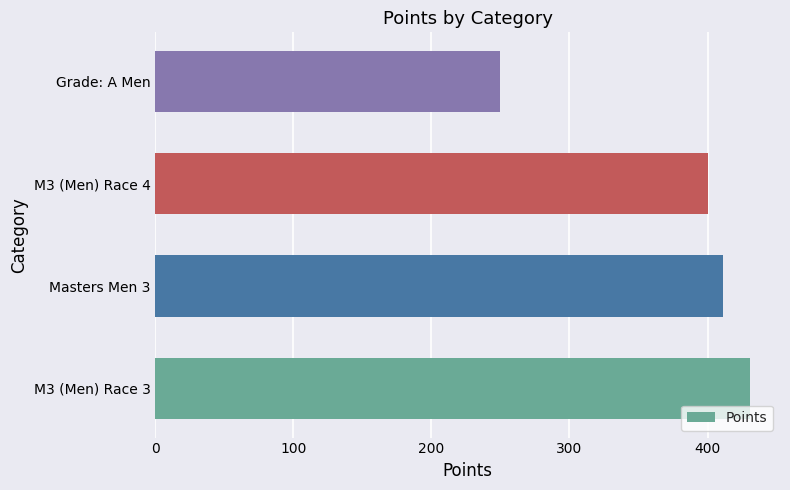

What is the difference between the maximum and minimum values?

180.9